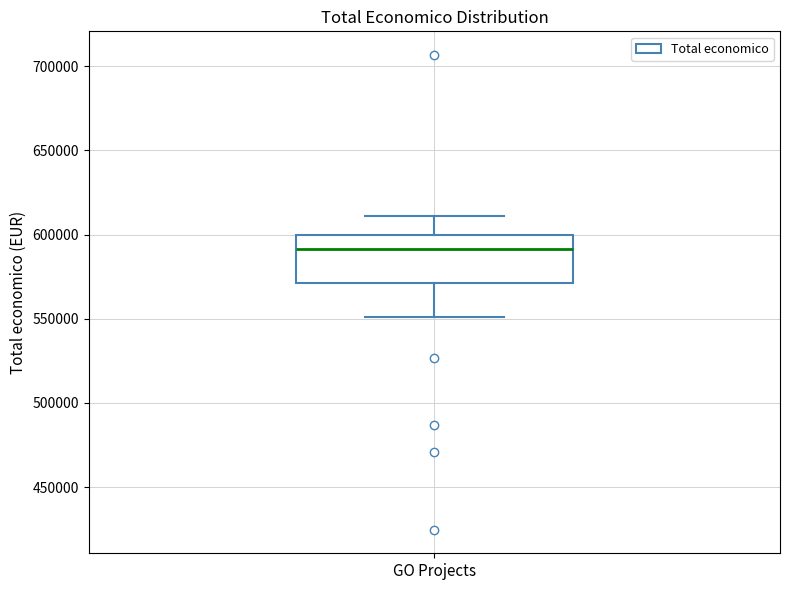

Transcribe this box plot: give where the median line is, the range the box spans, and where the two whiskers end, as read against the y-axis. The values are not printed on the chart, so give them approximately, as read against the axis.

median 590000, box 570000 to 600000, whiskers 550000 to 610000